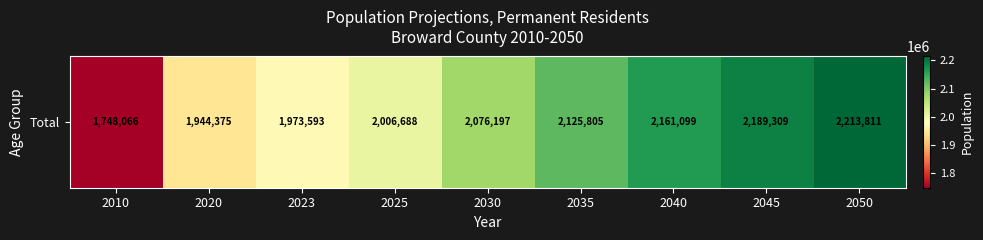

Reading left to right, extract all data points from this chart.

1748066	1944375	1973593	2006688	2076197	2125805	2161099	2189309	2213811